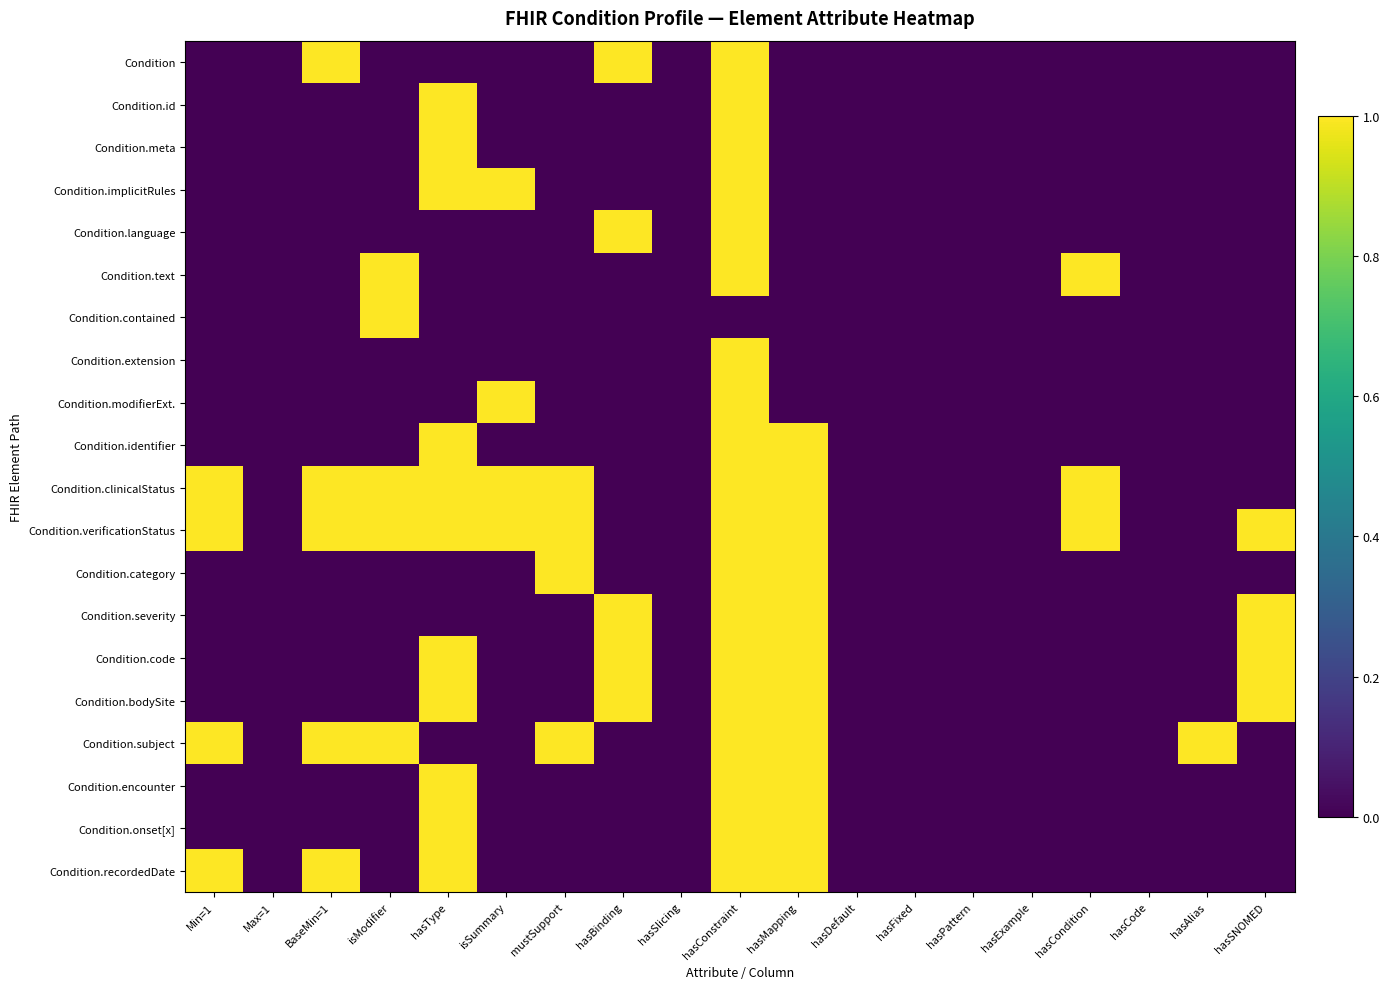

Which category has the lowest value across all series?

Min=1